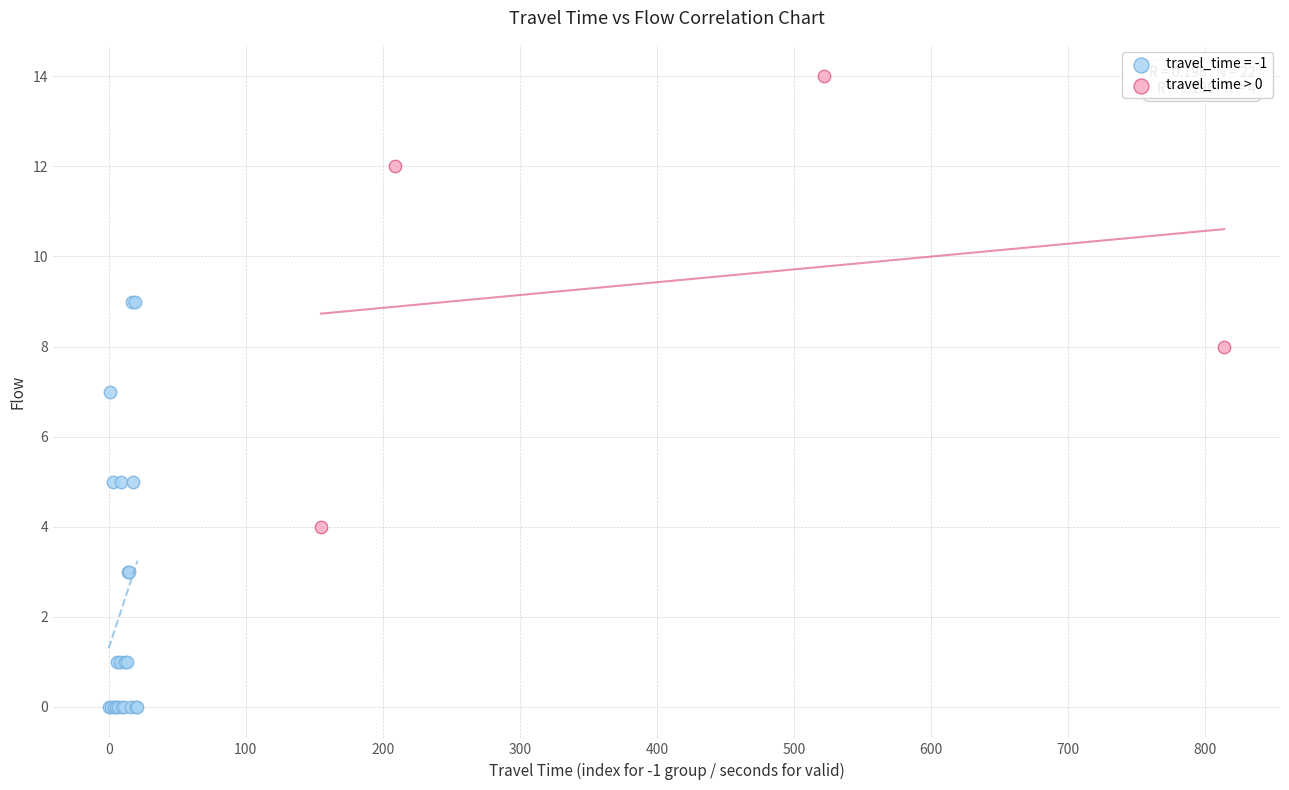

Which series contains the lowest Y value?

travel_time = -1